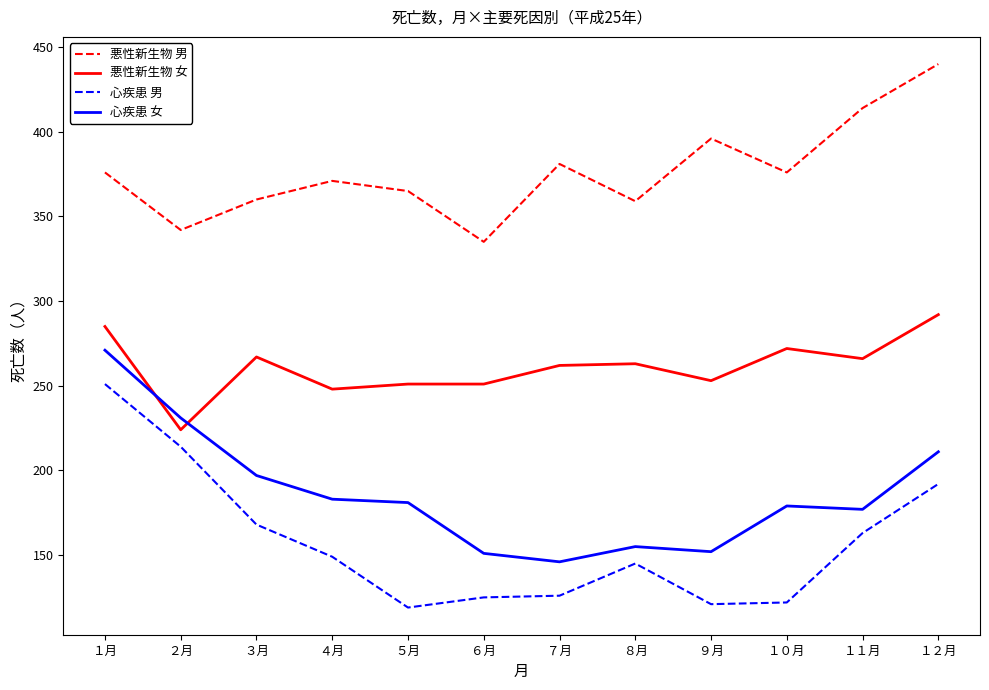

What position from the right is １０月?

3